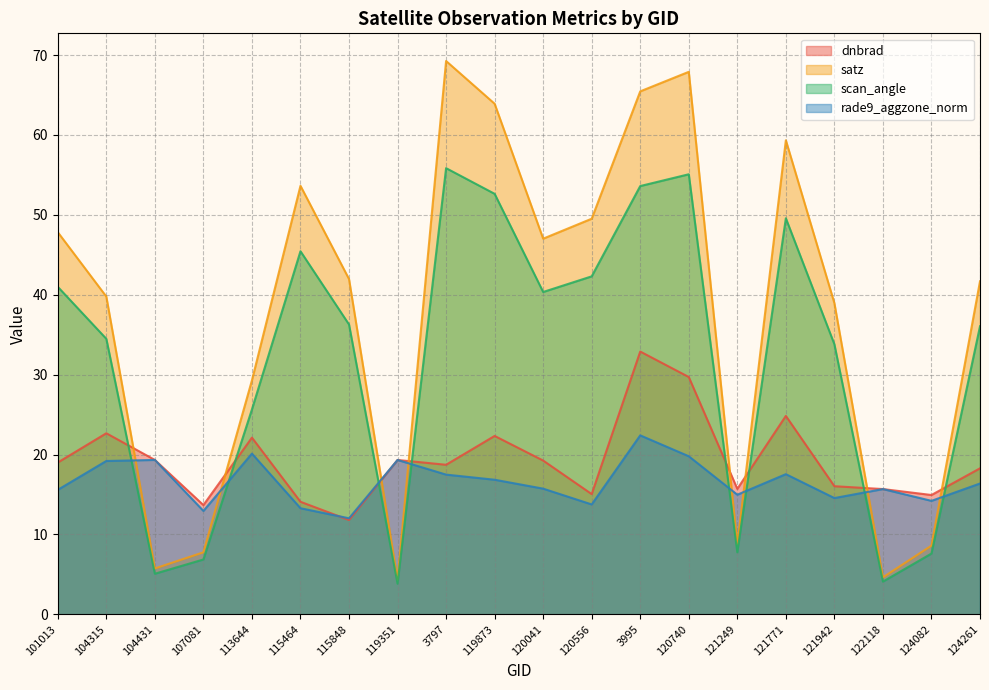

Does the chart have visible grid lines?

Yes